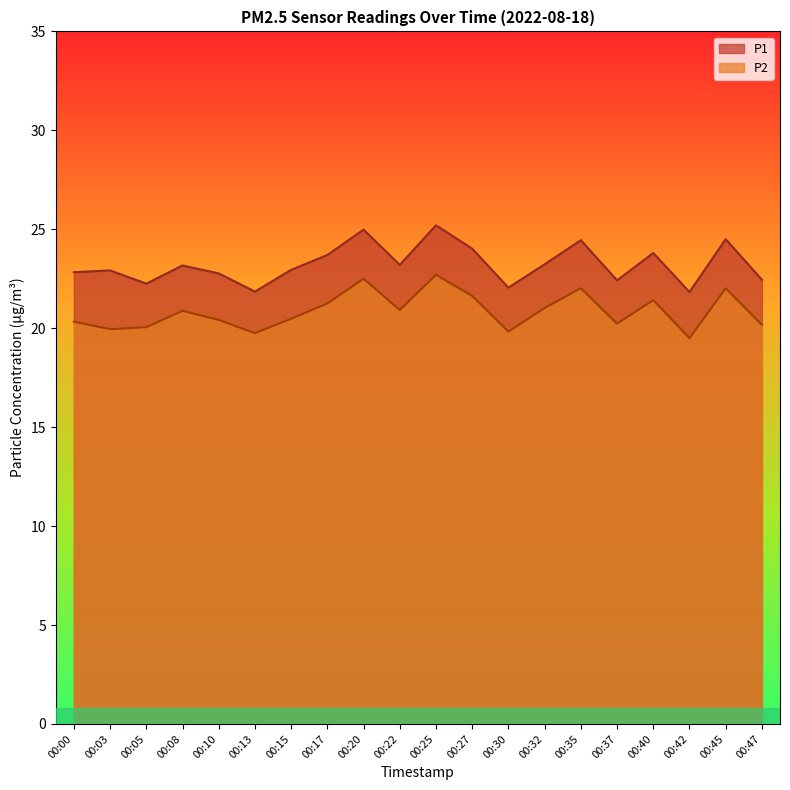

Reading left to right, what are all the values shown in this chart?

P1: 00:00=22.8	00:03=22.9	00:05=22.2	00:08=23.2	00:10=22.8	00:13=21.9	00:15=22.9	00:17=23.7	00:20=25.0	00:22=23.2	00:25=25.2	00:27=24.0	00:30=22.1	00:32=23.2	00:35=24.4	00:37=22.4	00:40=23.8	00:42=21.8	00:45=24.5	00:47=22.4
P2: 00:00=20.3	00:03=19.9	00:05=20.1	00:08=20.9	00:10=20.4	00:13=19.8	00:15=20.5	00:17=21.2	00:20=22.5	00:22=20.9	00:25=22.7	00:27=21.6	00:30=19.8	00:32=21.0	00:35=22.0	00:37=20.2	00:40=21.4	00:42=19.5	00:45=22.0	00:47=20.2